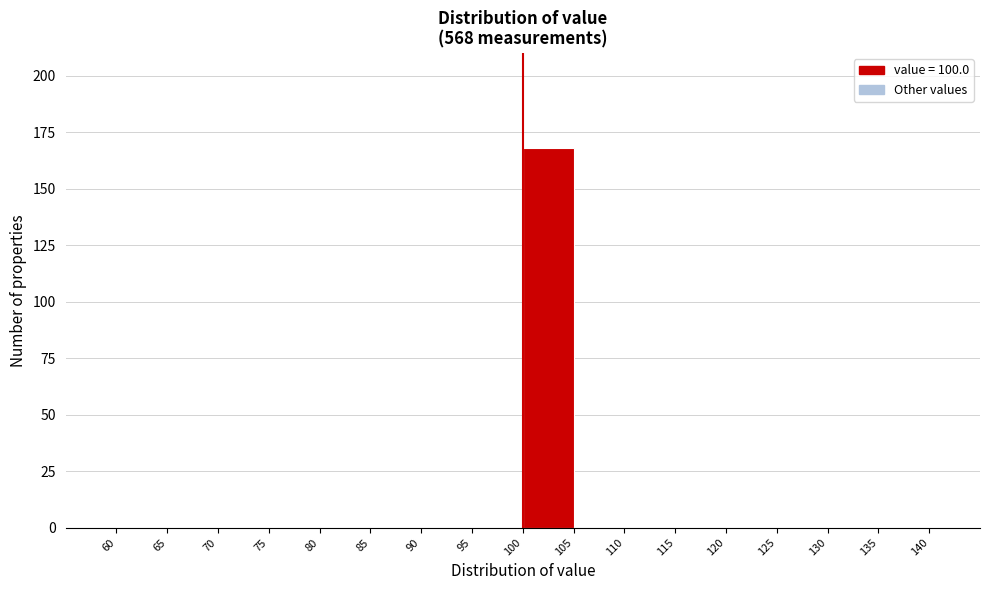

Reading left to right, list every bar in this chart as the range it spans on the x-axis followed by its height. The values are not printed on the chart, so give them approximately, as read against the axis.

60 to 65: 0
65 to 70: 0
70 to 75: 0
75 to 80: 0
80 to 85: 0
85 to 90: 0
90 to 95: 0
95 to 100: 0
100 to 105: 170
105 to 110: 0
110 to 115: 0
115 to 120: 0
120 to 125: 0
125 to 130: 0
130 to 135: 0
135 to 140: 0